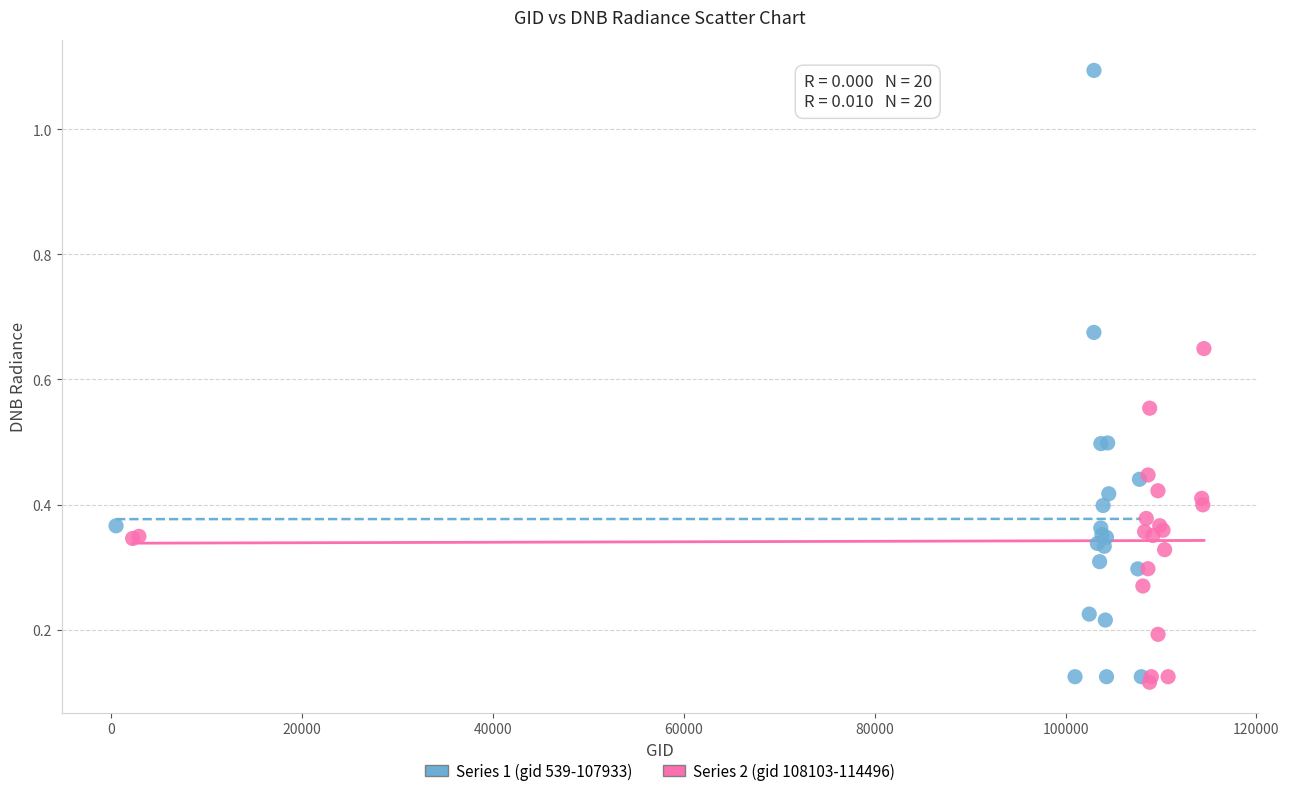

Which series reaches the maximum Y coordinate?

Series 1 (gid 539-107933)